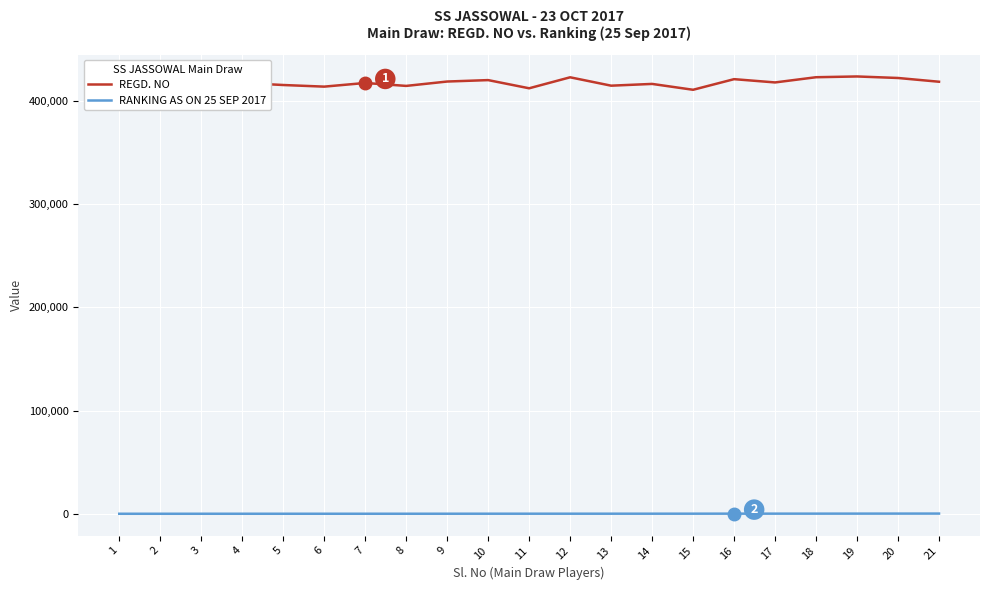

What is the approximate value of REGD. NO at 17, to the nearest 10?

417780